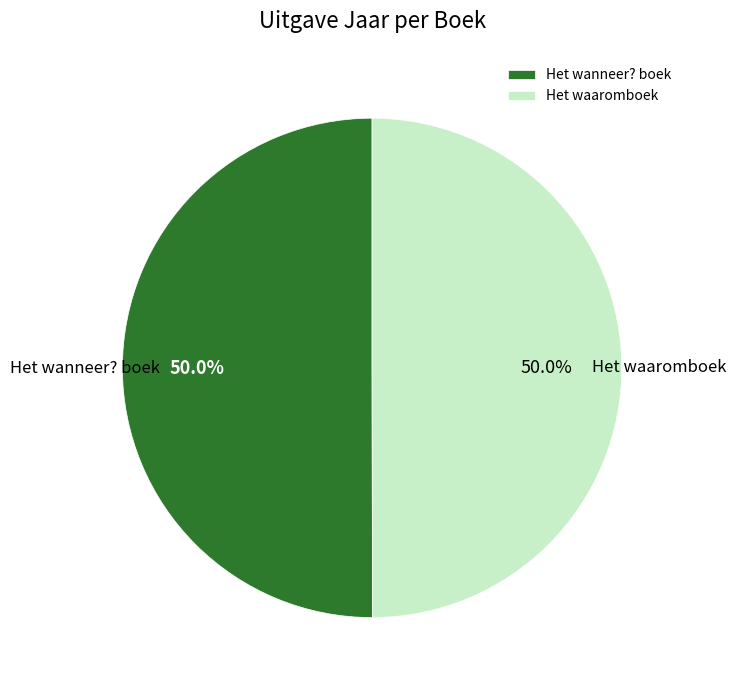

Combined, do Het wanneer? boek and Het waaromboek account for over 50%?

Yes